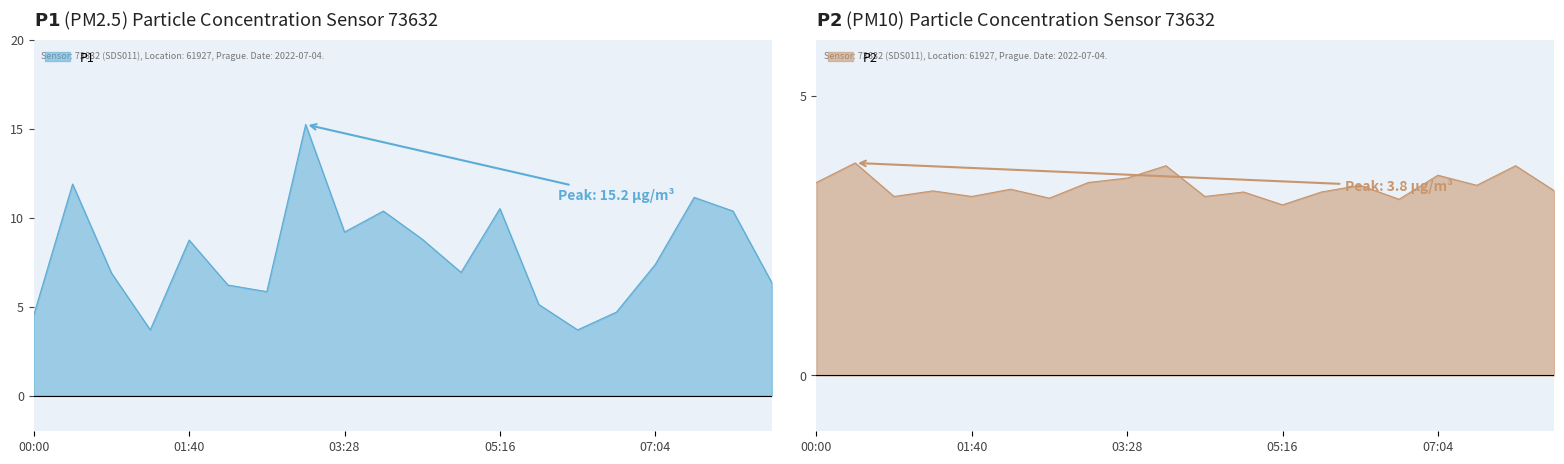

The P1 series shows 9.2 at 03:28. True or false?

True